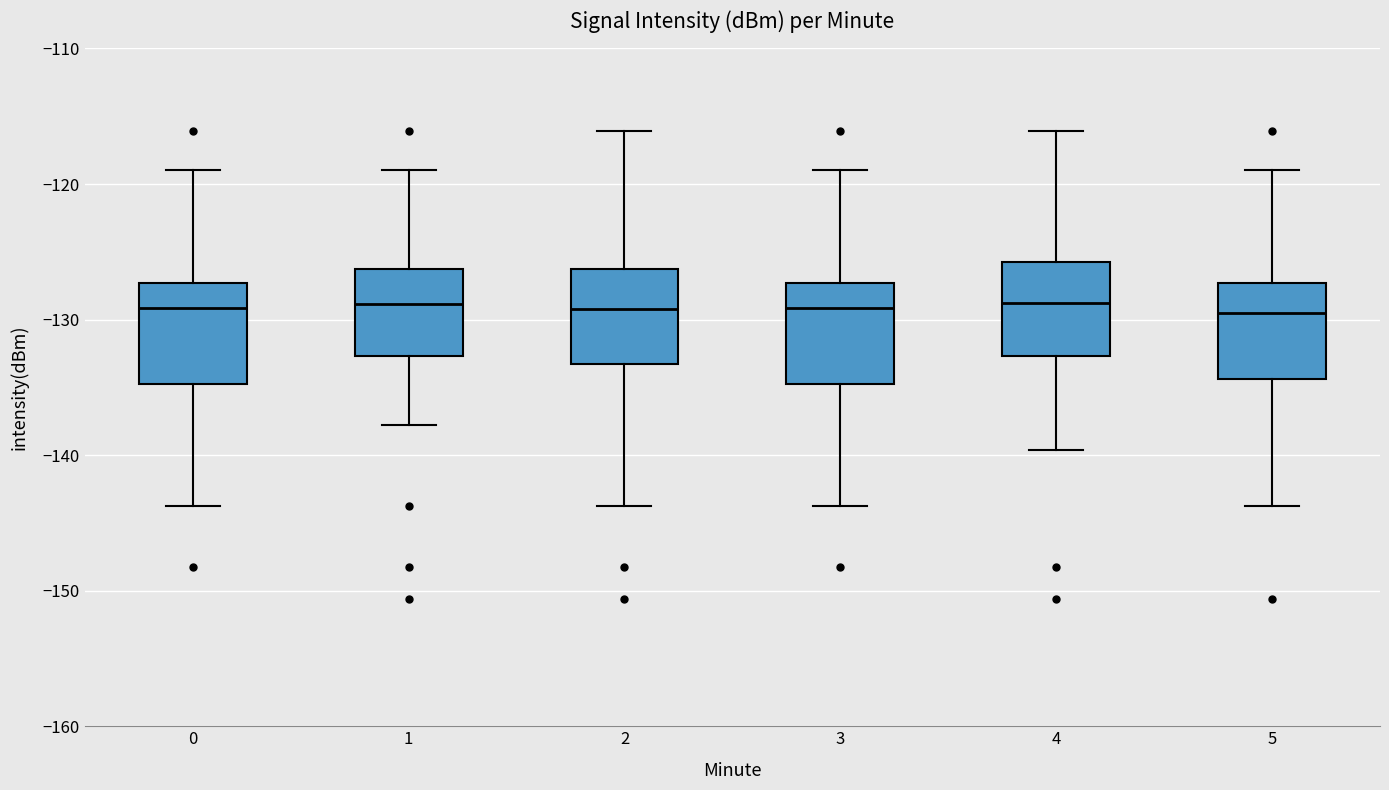

Reading left to right, transcribe this box plot: for each box, give where its median line is, the range the box spans, and where its two whiskers end, as read against the y-axis. The values are not printed on the chart, so give them approximately, as read against the axis.

0: median -129, box -135 to -127, whiskers -144 to -119
1: median -129, box -133 to -126, whiskers -138 to -119
2: median -129, box -133 to -126, whiskers -144 to -116
3: median -129, box -135 to -127, whiskers -144 to -119
4: median -129, box -133 to -126, whiskers -140 to -116
5: median -130, box -134 to -127, whiskers -144 to -119